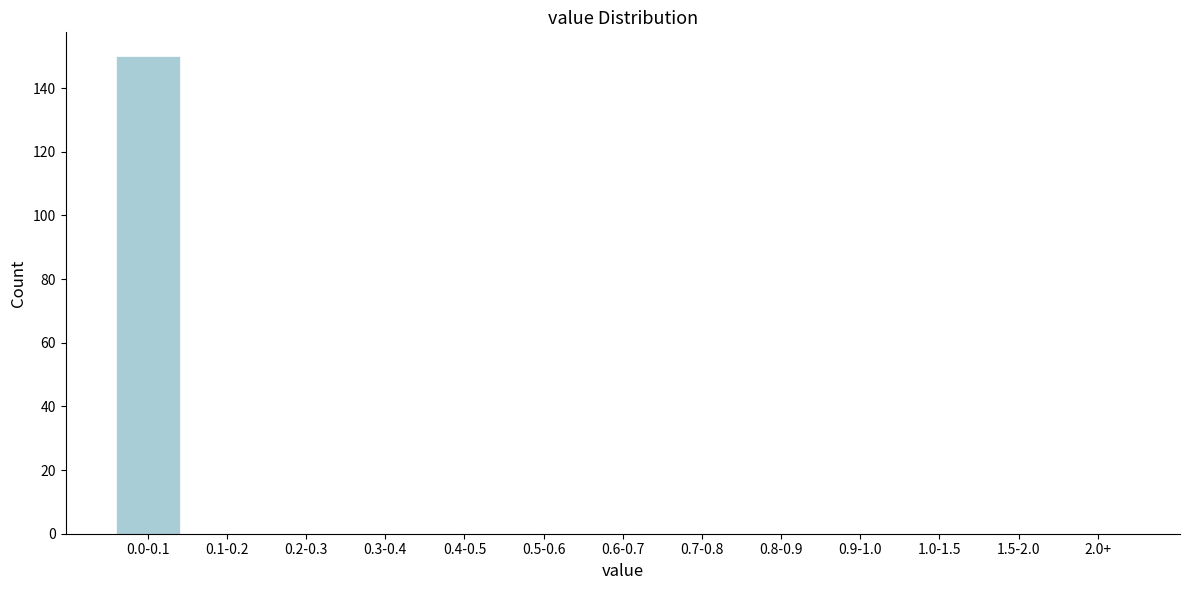

Reading right to left, what are all the values shown in this chart?

2.0+=0	1.5-2.0=0	1.0-1.5=0	0.9-1.0=0	0.8-0.9=0	0.7-0.8=0	0.6-0.7=0	0.5-0.6=0	0.4-0.5=0	0.3-0.4=0	0.2-0.3=0	0.1-0.2=0	0.0-0.1=150